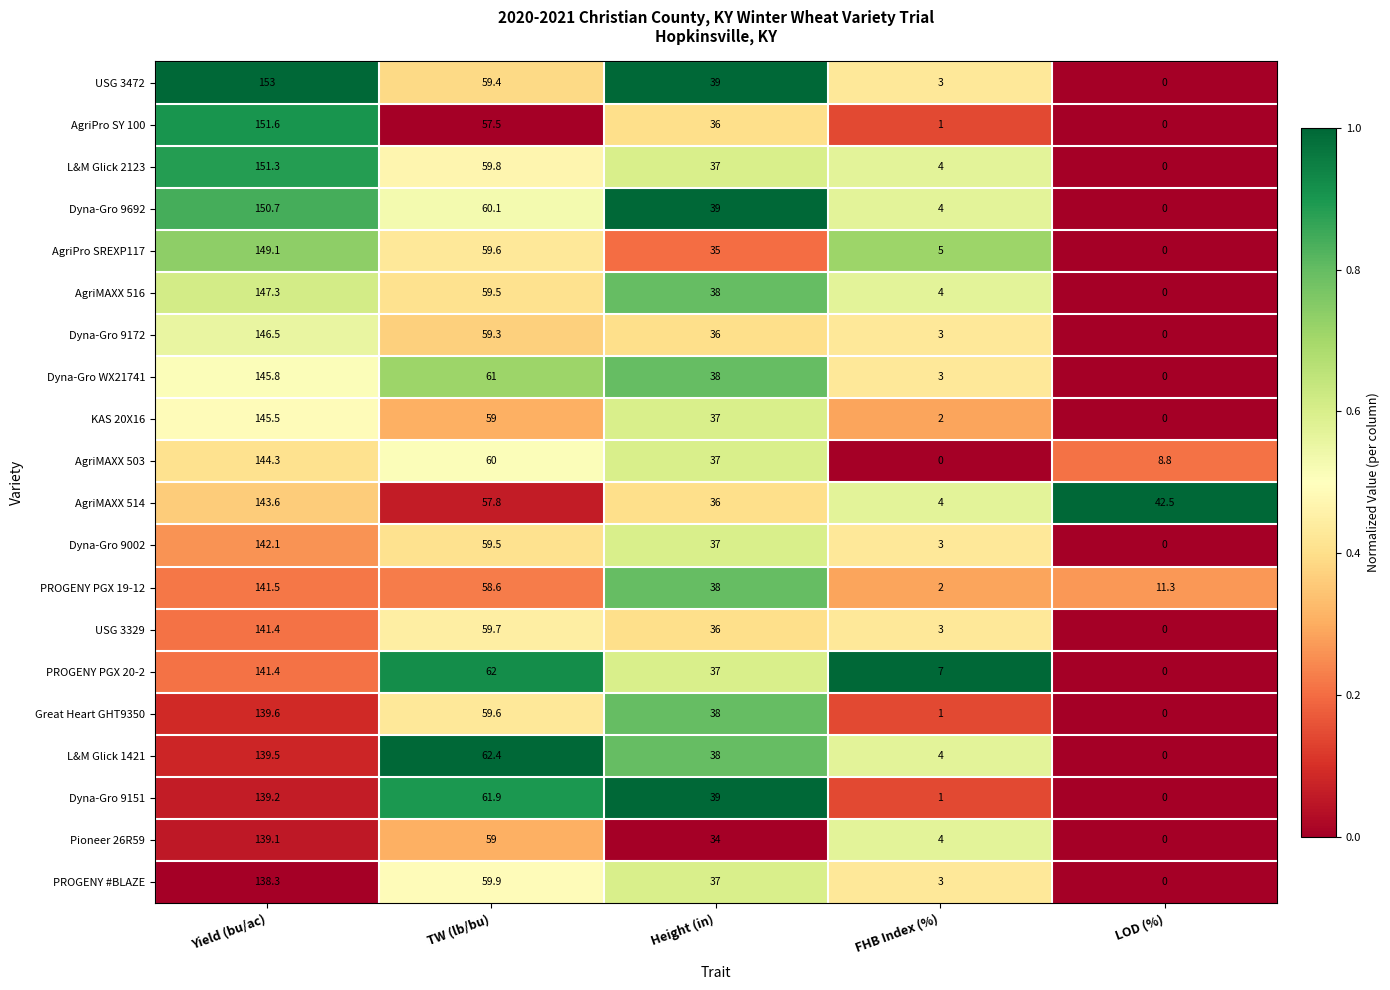

What is the difference between the maximum and minimum values in the Dyna-Gro WX21741 series?

145.8